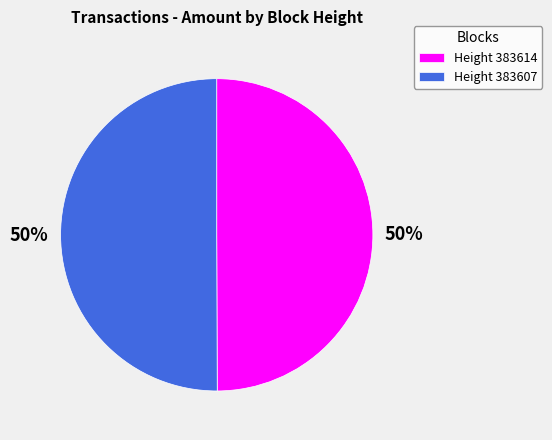

The Height 383614 slice represents 39% of the pie. True or false?

False